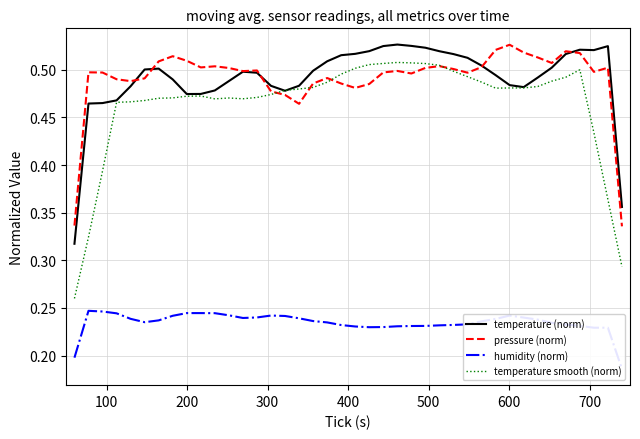

At how many categories does at least one series exceed 0?

40